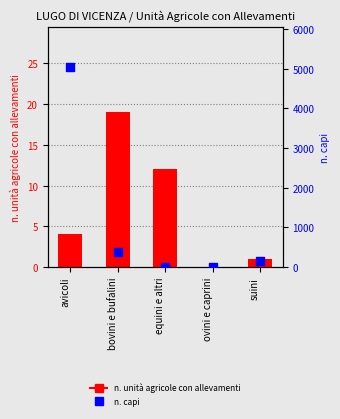

What is the total value across all series at suini?

151